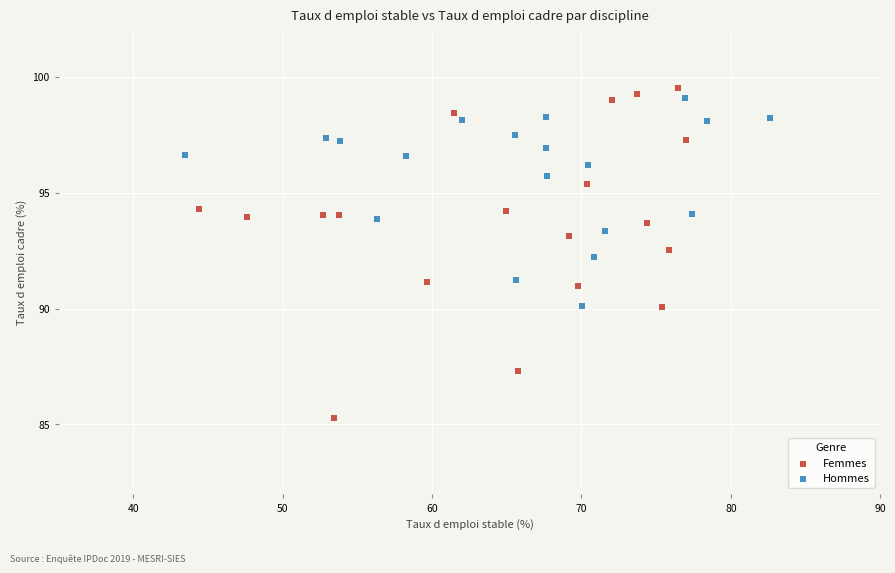

Which series contains the lowest Y value?

Femmes